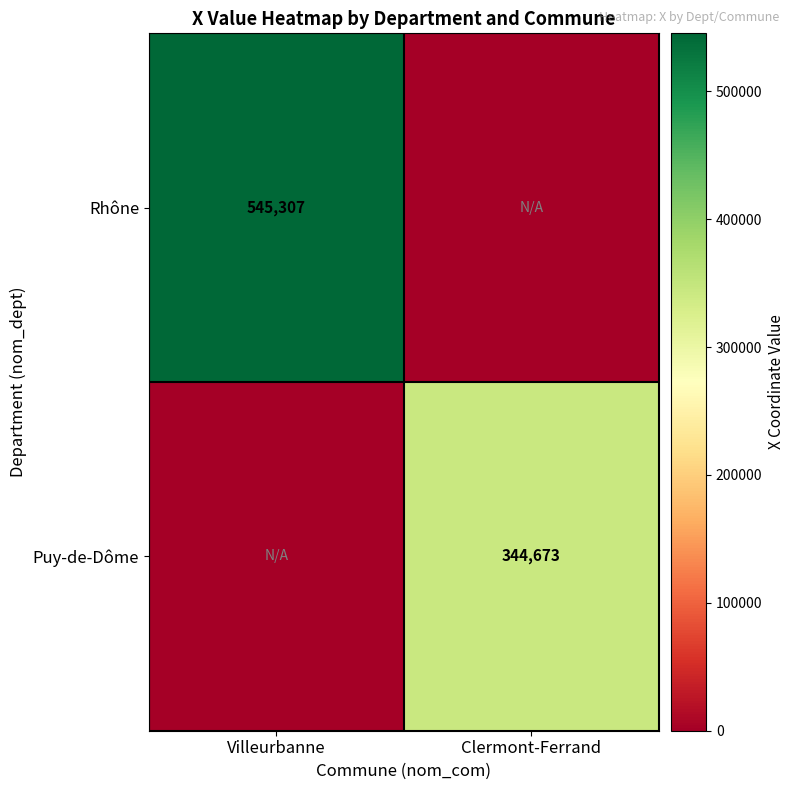

True or false: Rhône has a value of 545307 at Villeurbanne.

True